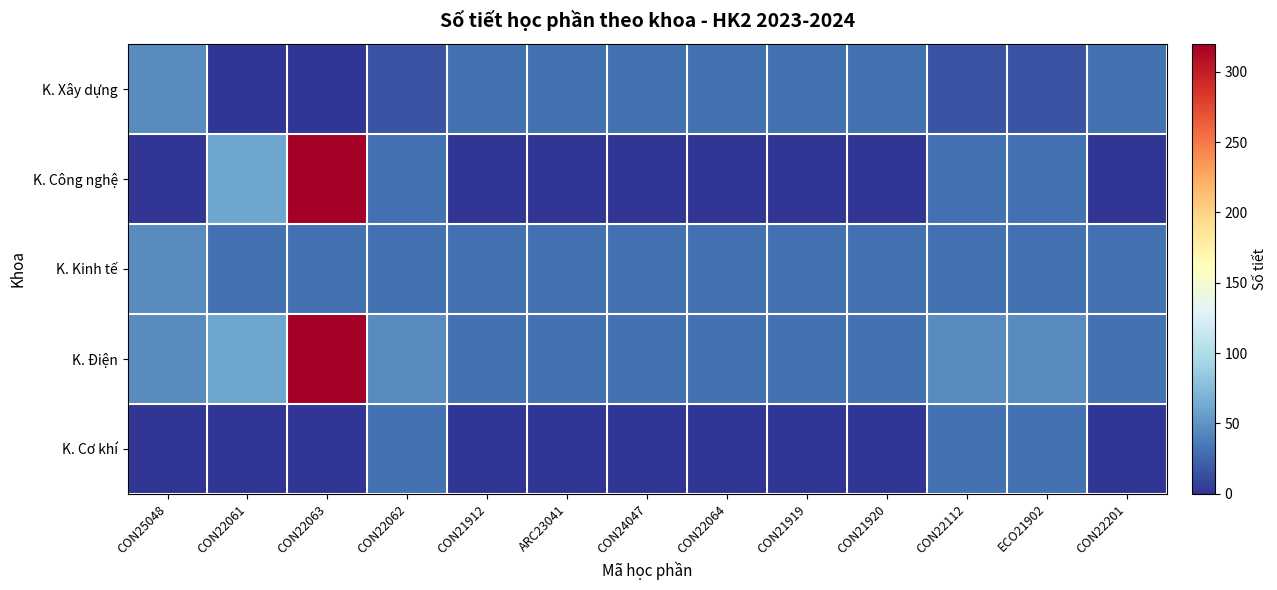

How many categories are shown in the chart?

13